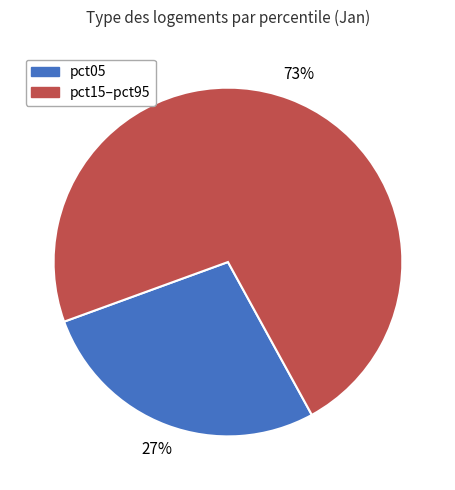

Does any single category account for the majority?

Yes